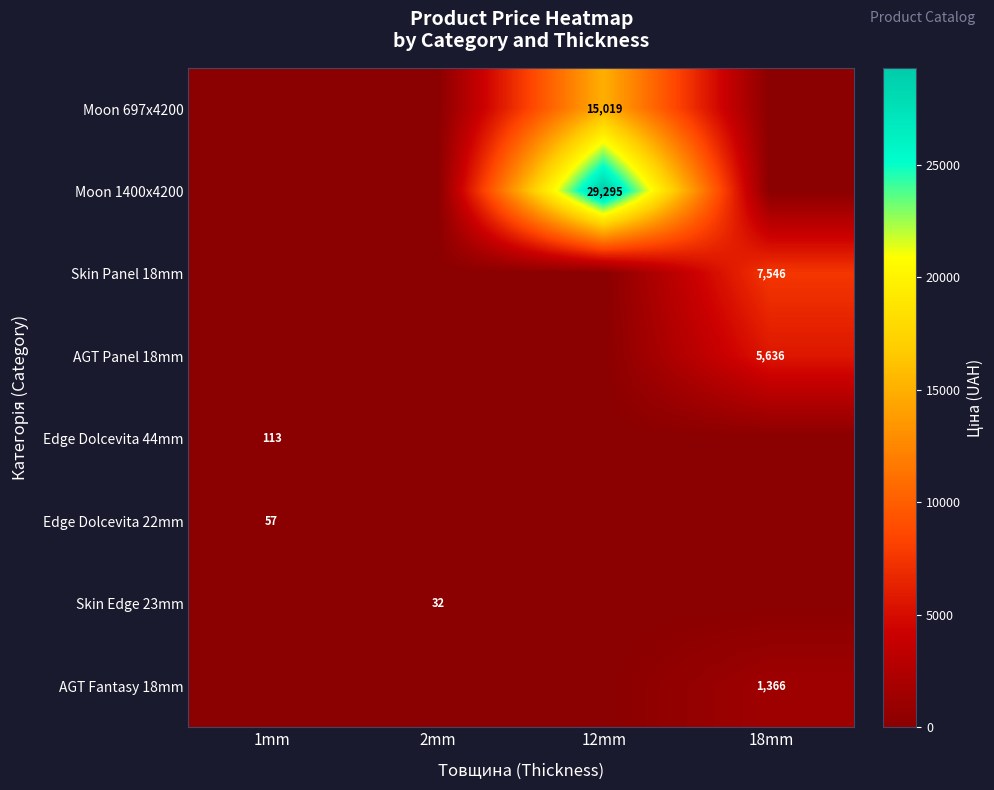

Is it true that AGT Fantasy 18mm equals 1366 at 18mm?

True